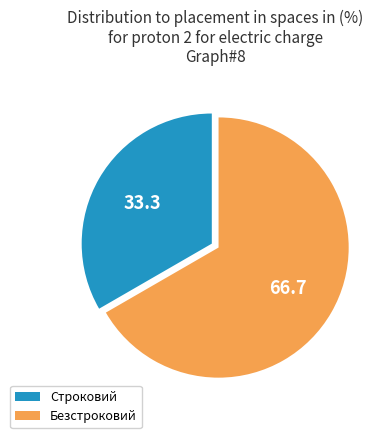

Which slice is the largest?

Безстроковий